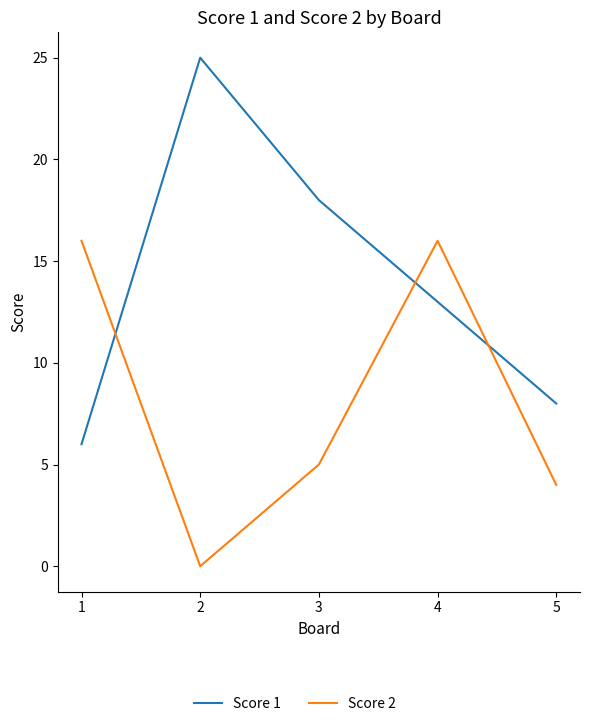

At which category does Score 1 reach its first local peak?

2